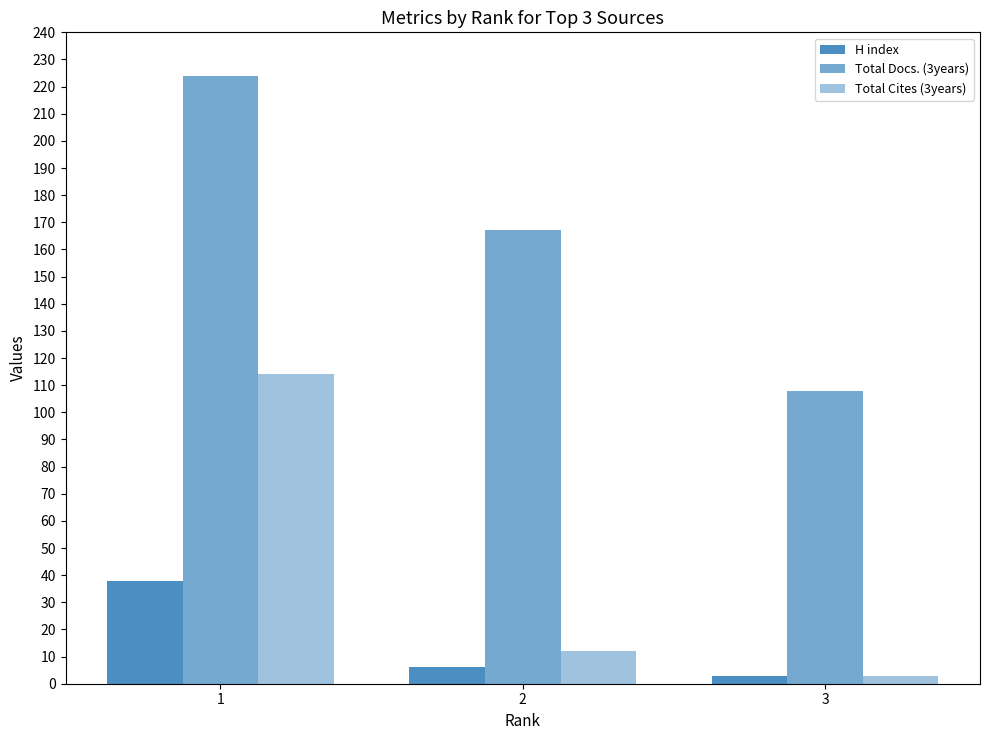

Reading left to right, what are all the values shown in this chart?

H index: 1=38	2=6	3=3
Total Docs. (3years): 1=224	2=167	3=108
Total Cites (3years): 1=114	2=12	3=3